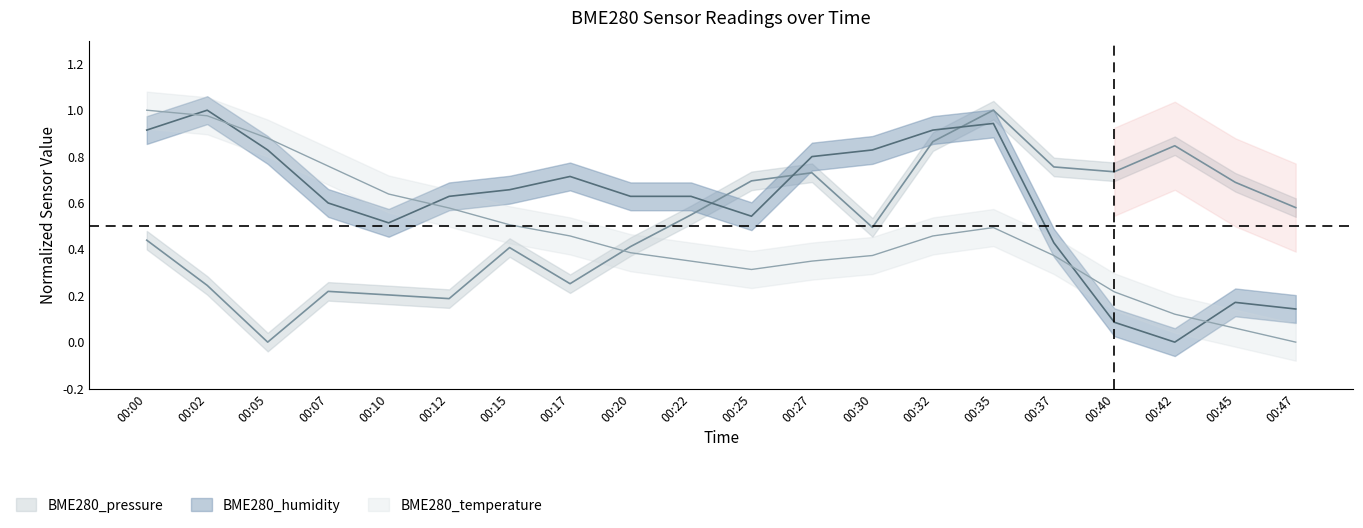

What is the difference between the second highest and minimum values in the BME280_temperature series?

1.0